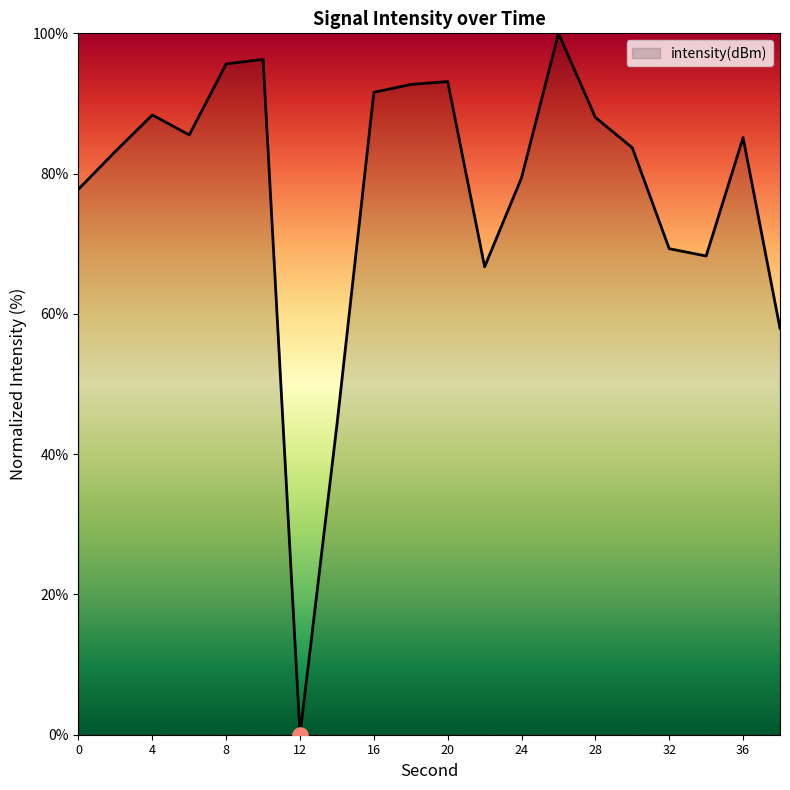

What is the greatest value displayed?

100.0